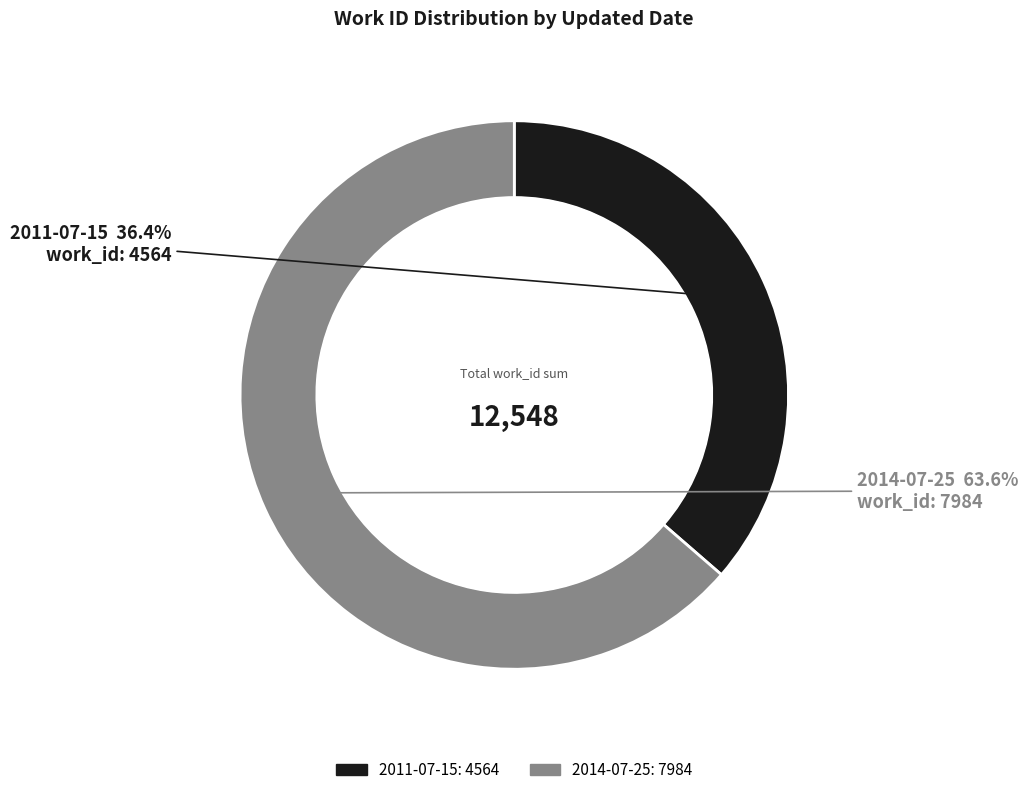

True or false: 2014-07-25 accounts for 73% of the total.

False